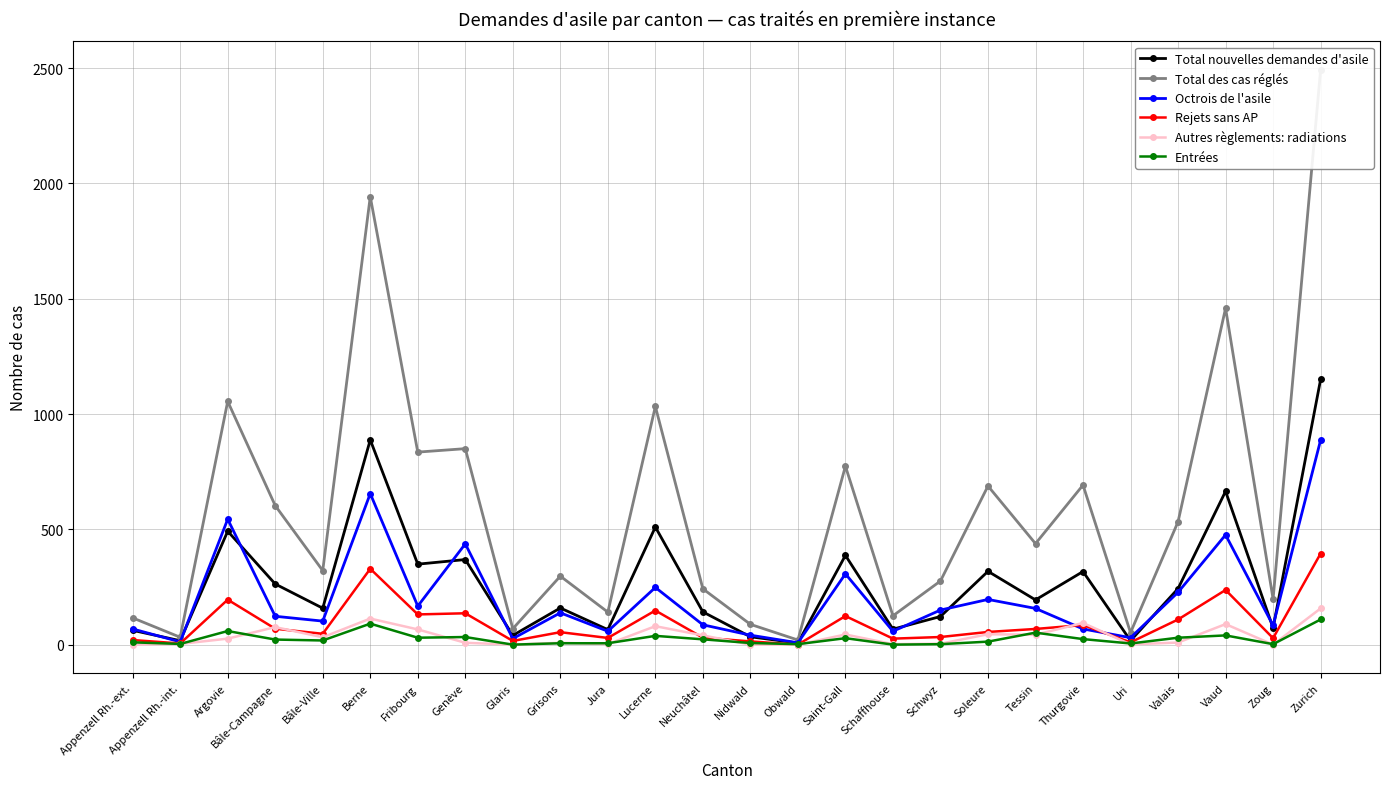

What is the difference between the highest and lowest values at Saint-Gall?

746